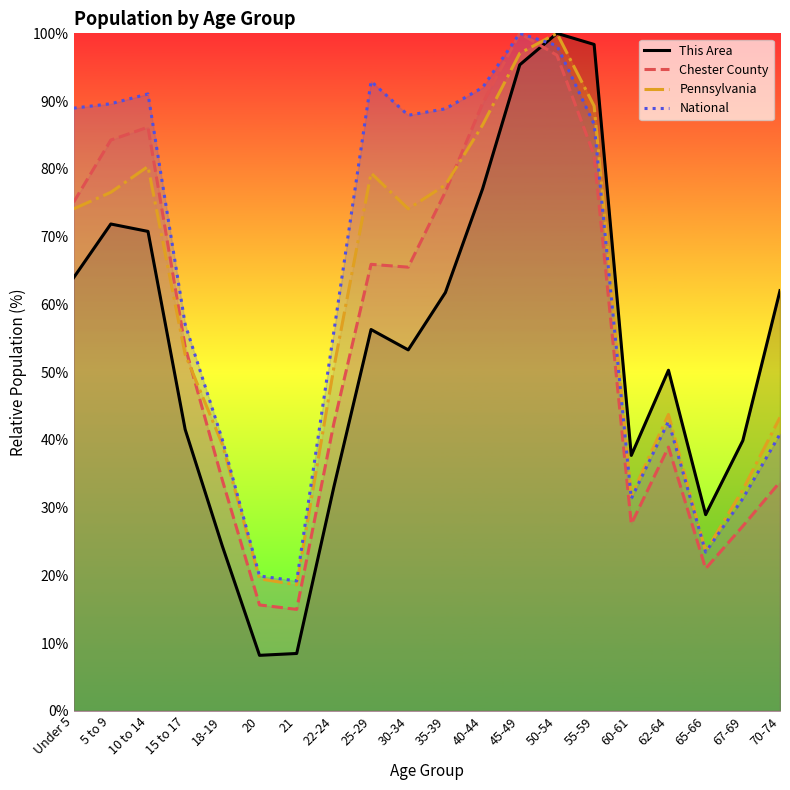

Which series changed the most between 20 and 22-24?

National